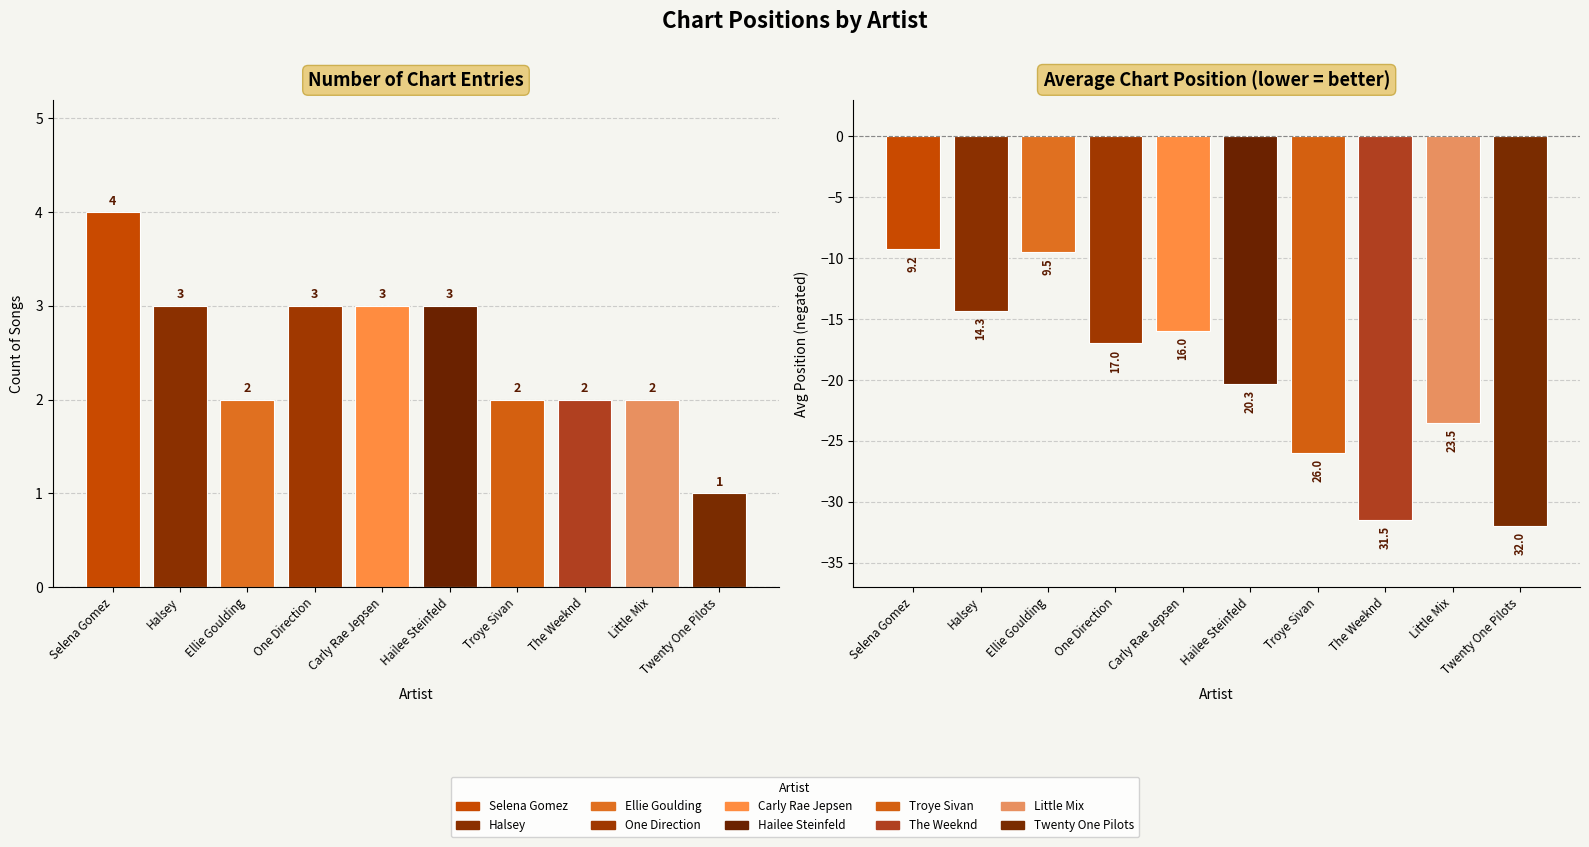

How many values in the Avg Position (neg) series are below -17?

5